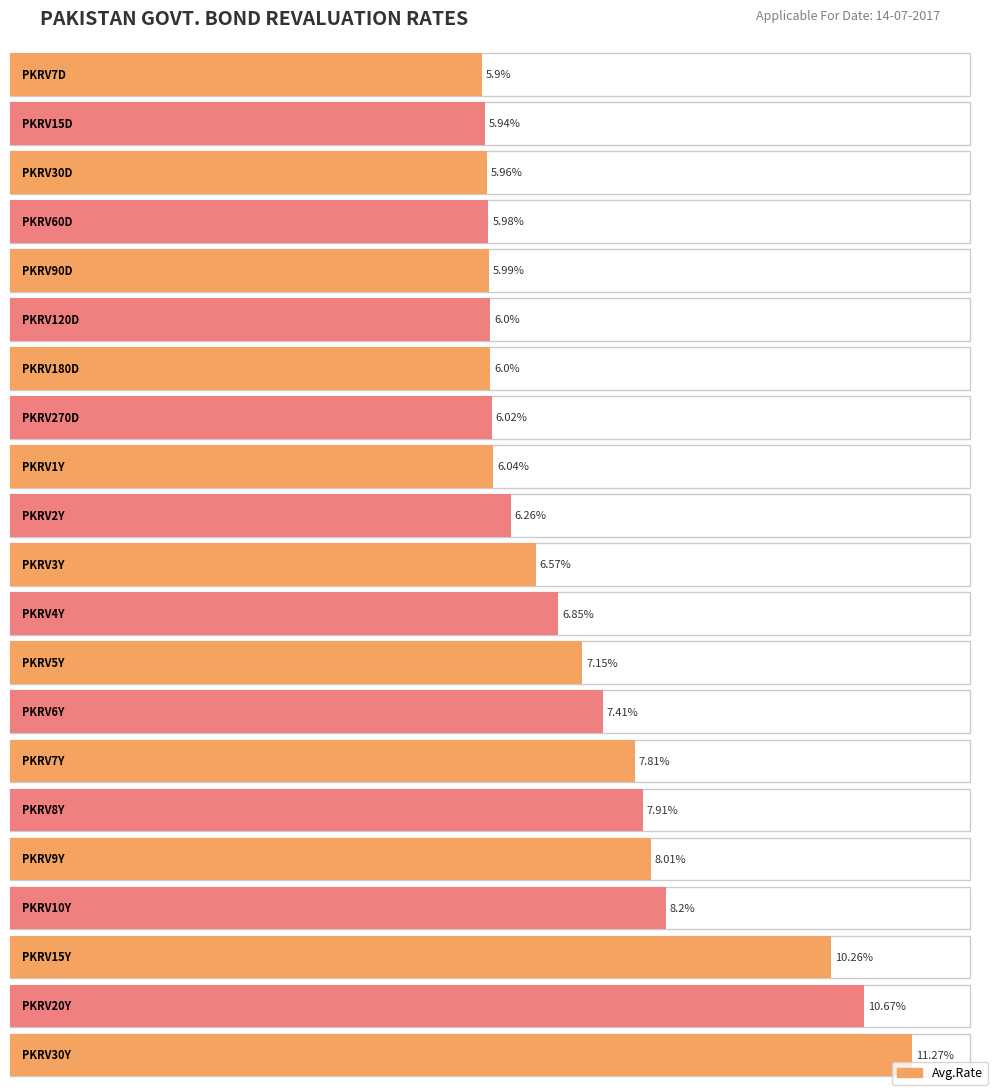

What is the change in value from PKRV30D to PKRV8Y?

+2.0